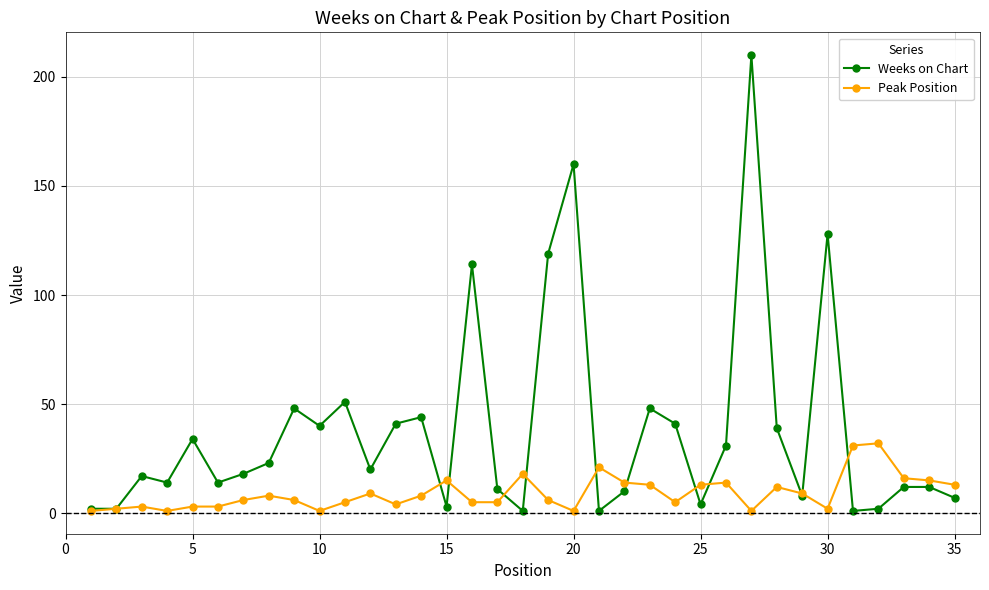

Which series has the widest spread of values?

Weeks on Chart